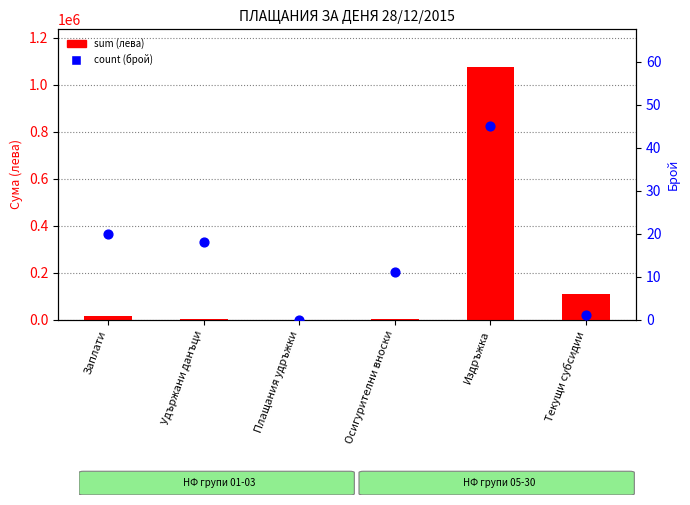

Which series contains the lowest Y value?

sum